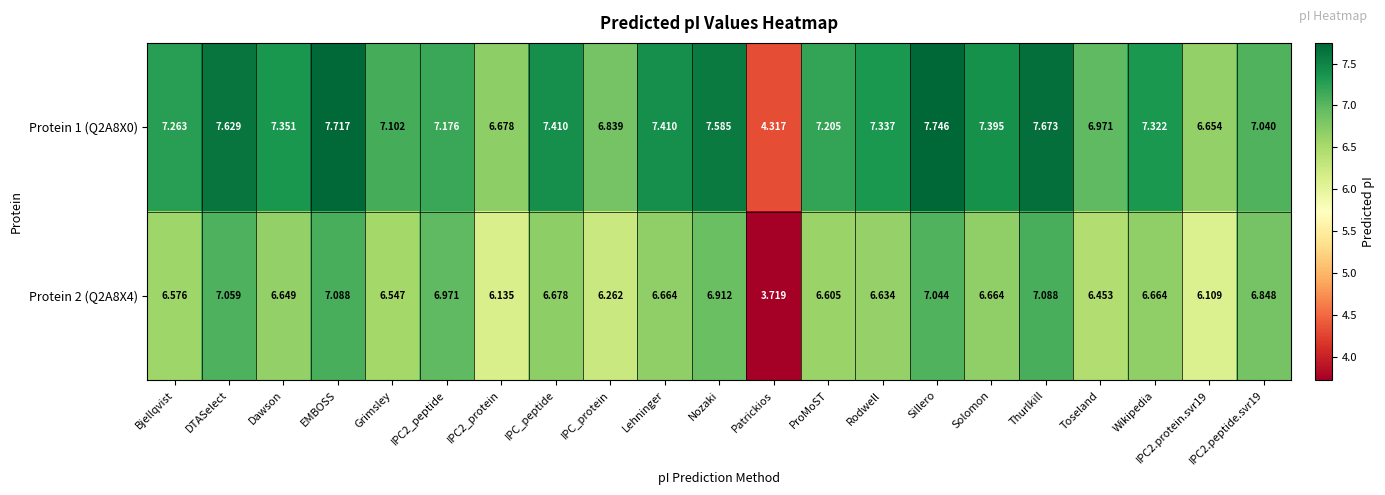

Which category has the highest value across all series?

Sillero